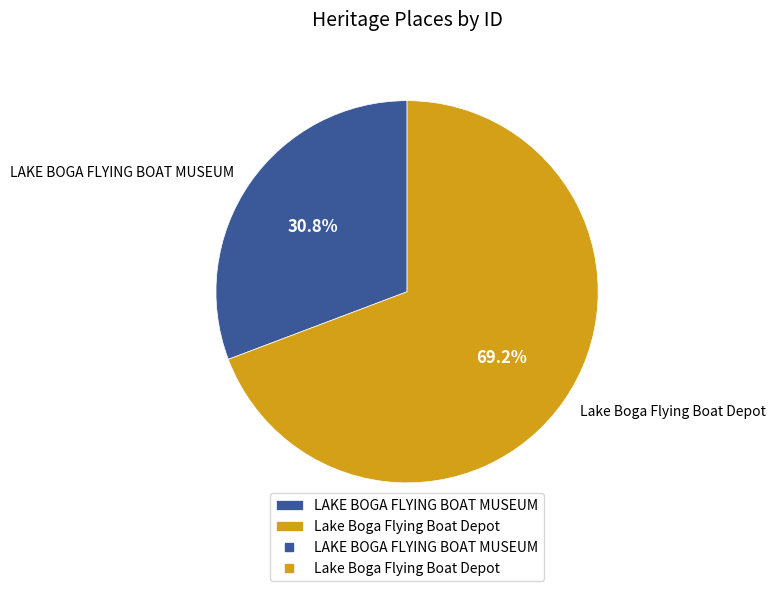

Which has a higher value, LAKE BOGA FLYING BOAT MUSEUM or Lake Boga Flying Boat Depot?

Lake Boga Flying Boat Depot